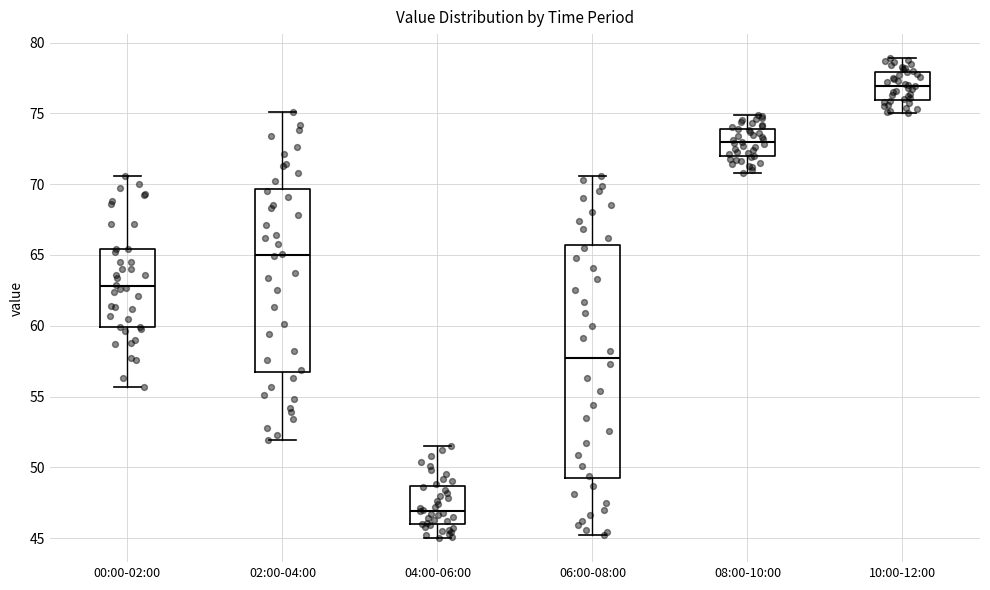

Reading left to right, read every box against the y-axis: the position of its median line, the range the box covers, and the ends of its whiskers. The values are not printed on the chart, so give them approximately, as read against the axis.

00:00-02:00: median 63.0, box 60.0 to 65.5, whiskers 55.5 to 70.5
02:00-04:00: median 65.0, box 57.0 to 69.5, whiskers 52.0 to 75.0
04:00-06:00: median 47.0, box 46.0 to 48.5, whiskers 45.0 to 51.5
06:00-08:00: median 58.0, box 49.0 to 65.5, whiskers 45.0 to 70.5
08:00-10:00: median 73.0, box 72.0 to 74.0, whiskers 71.0 to 75.0
10:00-12:00: median 77.0, box 76.0 to 78.0, whiskers 75.0 to 79.0